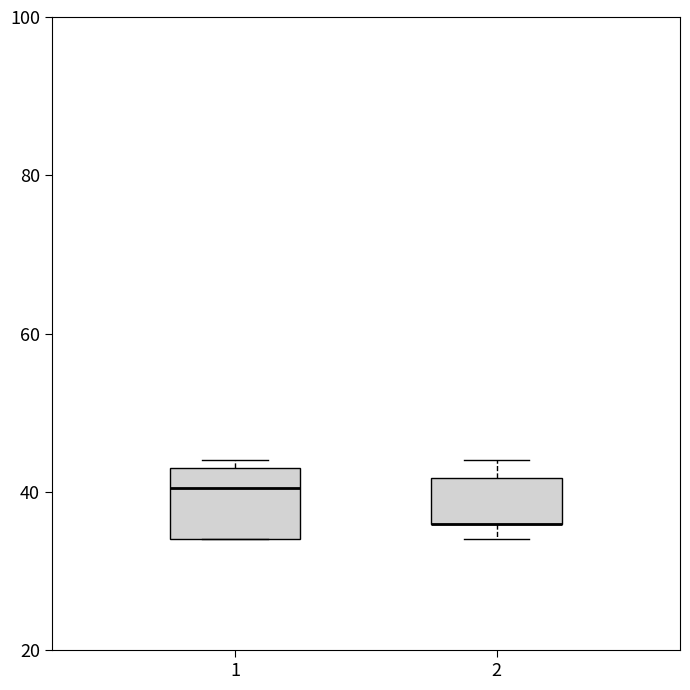

Where is the upper edge of the box at x = 2 on the y-axis? The values are not printed on the chart, so give them approximately, as read against the axis.

42